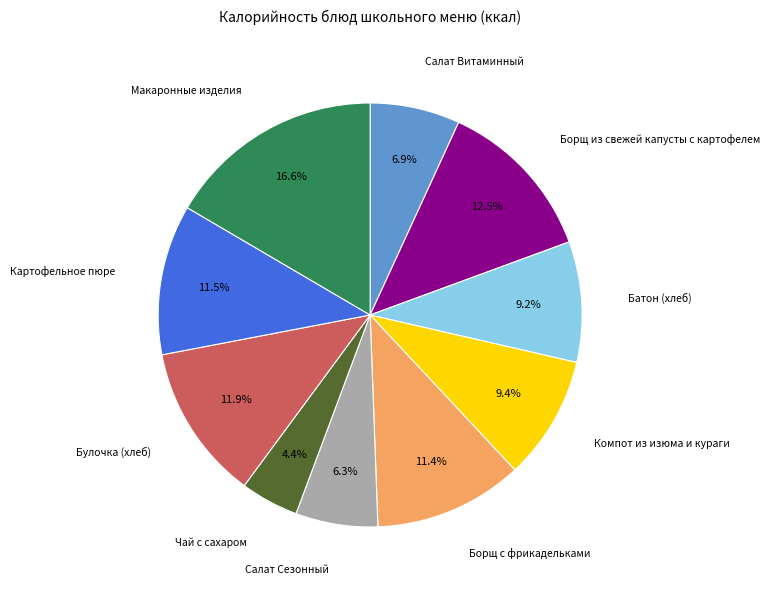

Is there a majority slice in this chart?

No